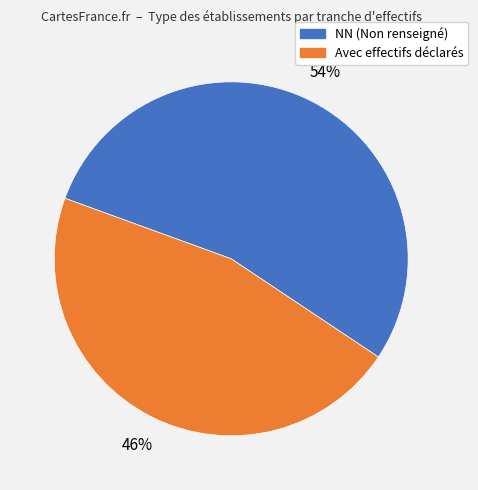

What is the largest slice in the pie chart?

NN (Non renseigné)